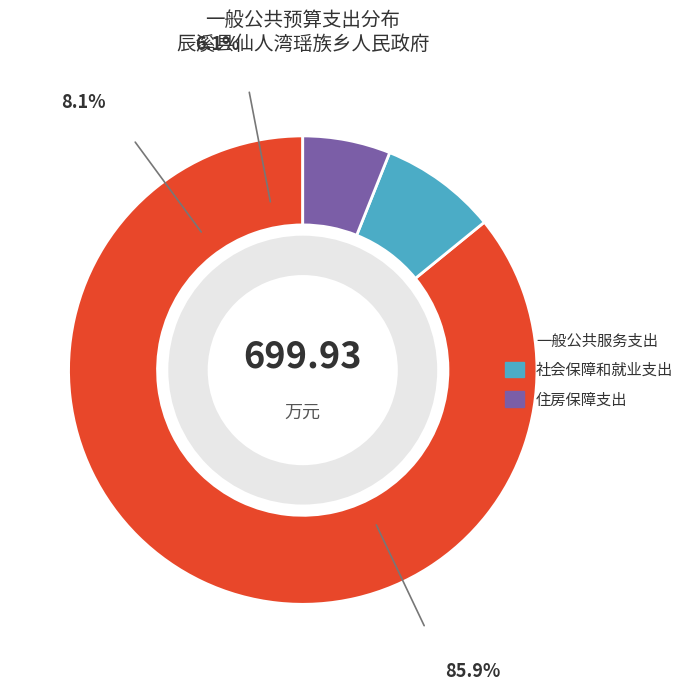

Is there any slice that represents more than half of the pie?

Yes